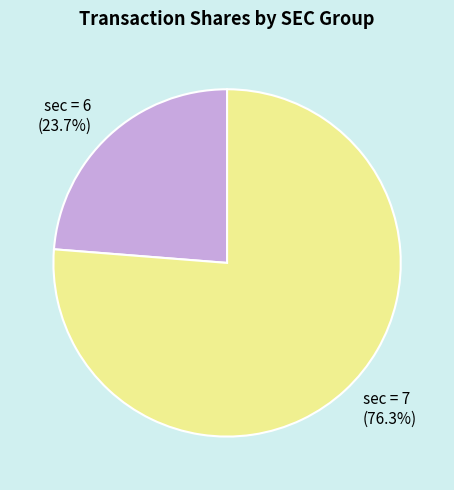

Which category has the smallest portion of the pie?

sec = 6 (23.7%)